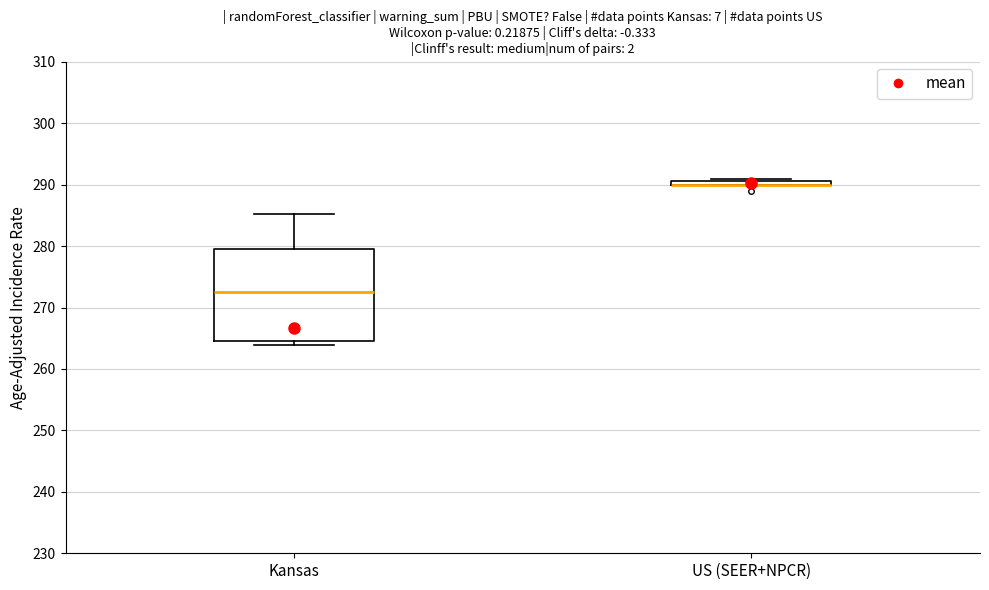

Which box is the tallest, from its lower edge to its upper edge?

Kansas